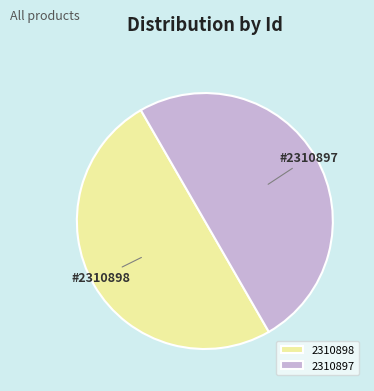

True or false: 2310897 accounts for 50% of the total.

True